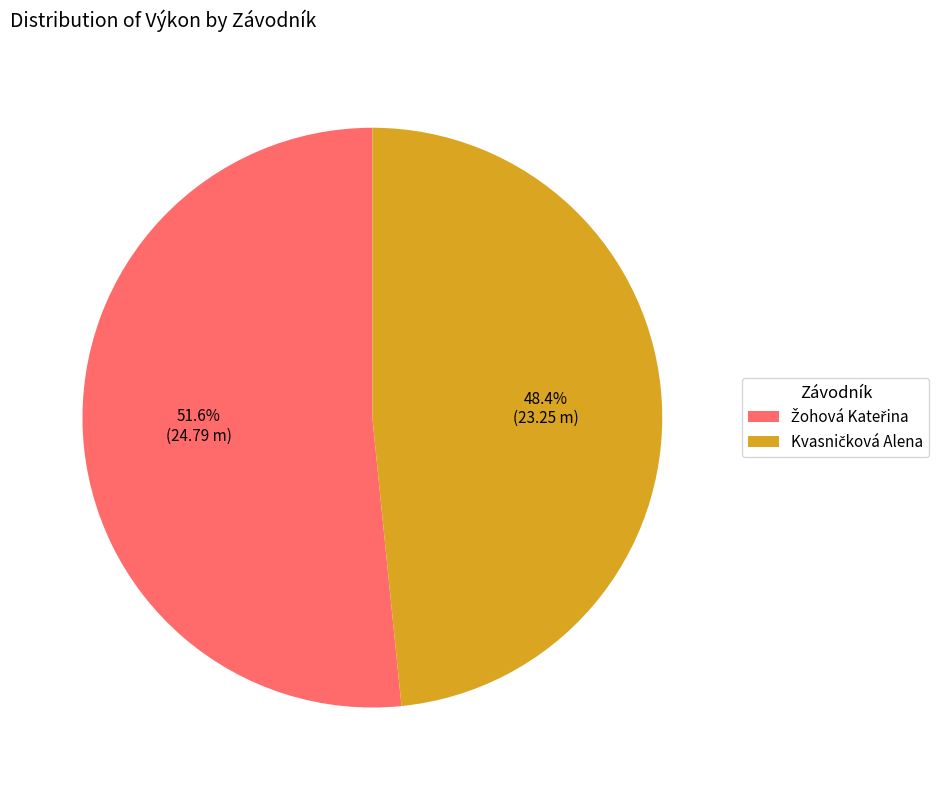

Does any single category account for the majority?

Yes